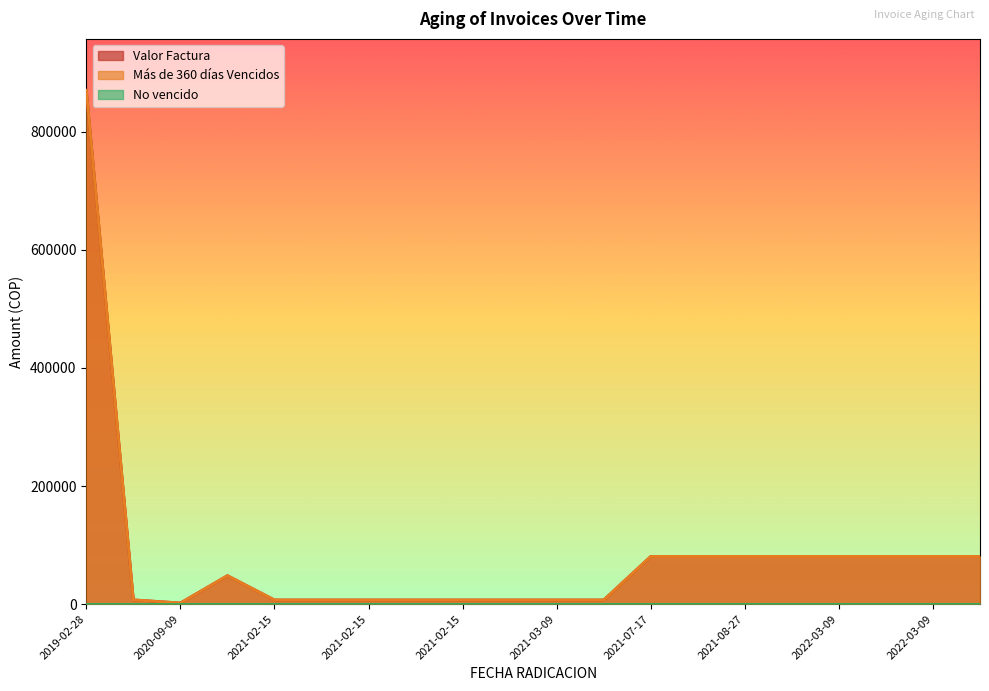

Which category has the lowest value across all series?

2020-09-09